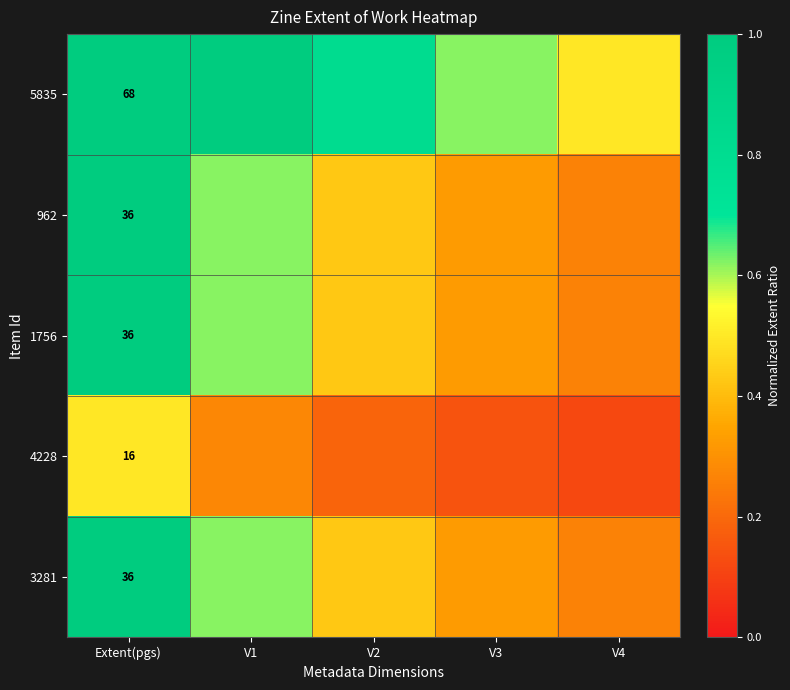

Is the value of 3281 at Extent(pgs) greater than the value of 4228 at Extent(pgs)?

Yes